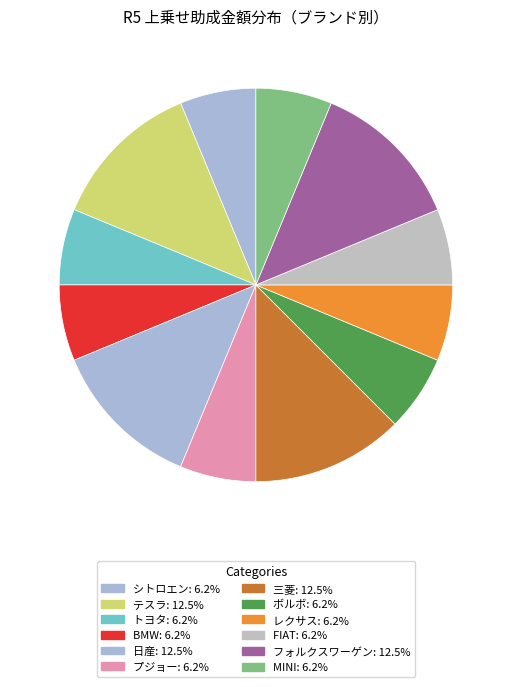

Do 三菱 and ボルボ together represent more than half of the pie?

No